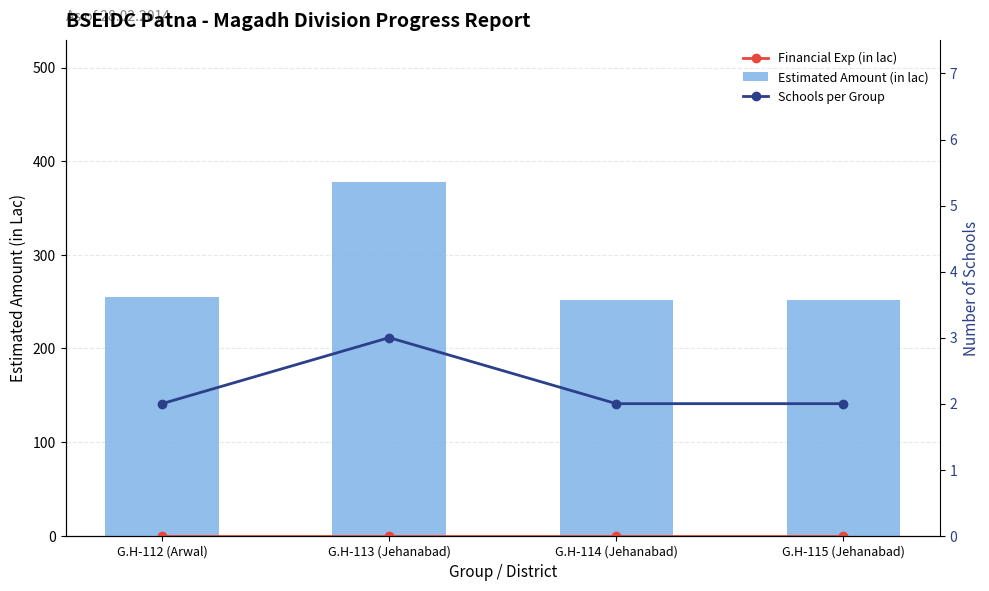

Between G.H-114 (Jehanabad) and G.H-115 (Jehanabad), which is larger?

G.H-114 (Jehanabad)